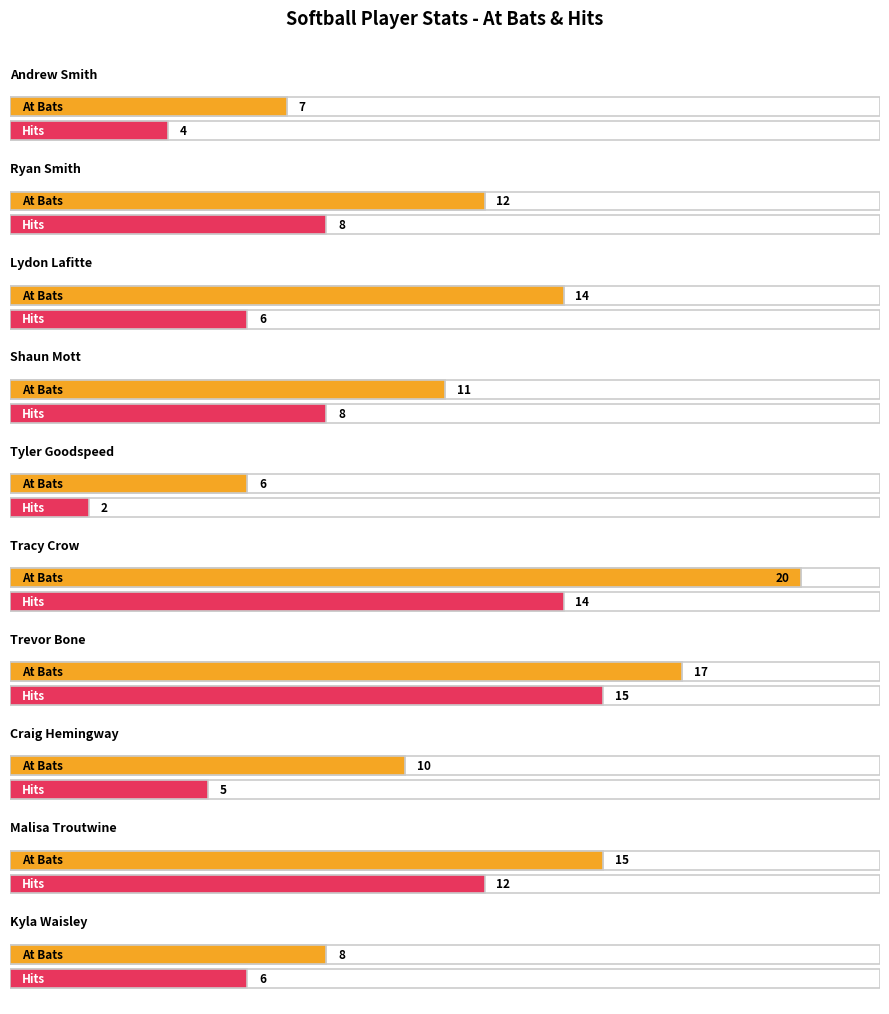

What is the label of the 5th bar from the left?

Tyler Goodspeed